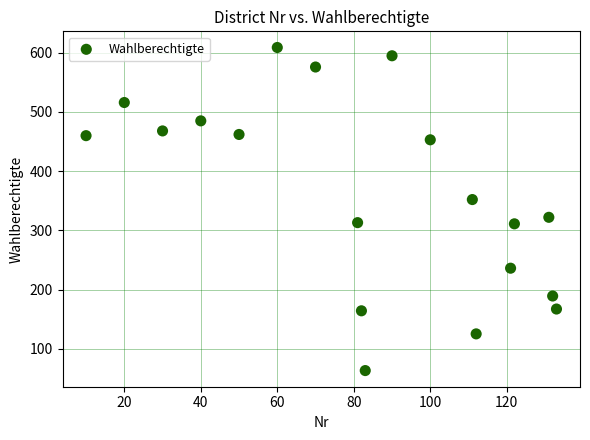

What is the range of Y values (max minus min)?

546